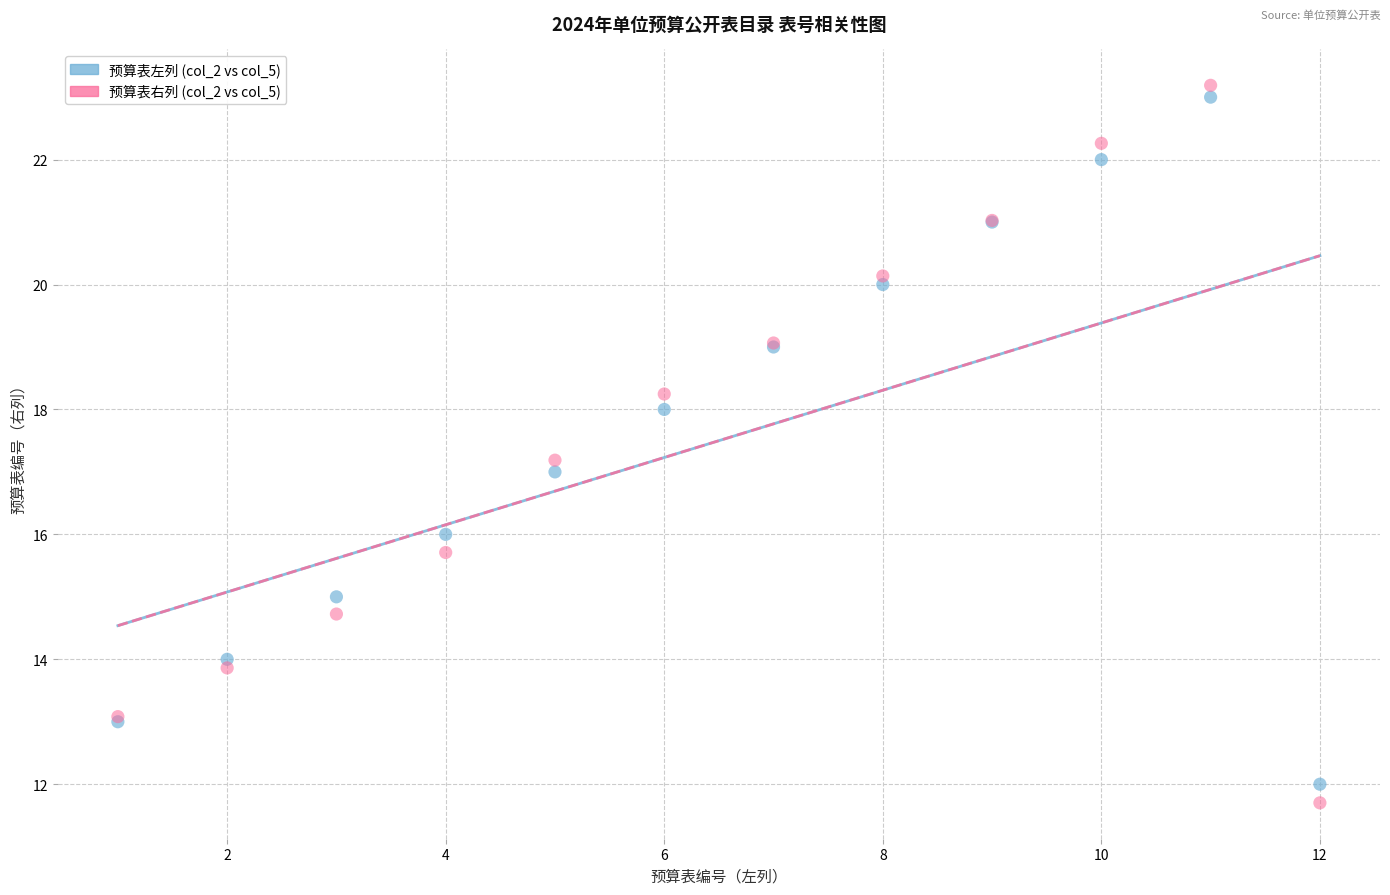

Which series contains the lowest Y value?

预算表右列 (col_2 vs col_5)